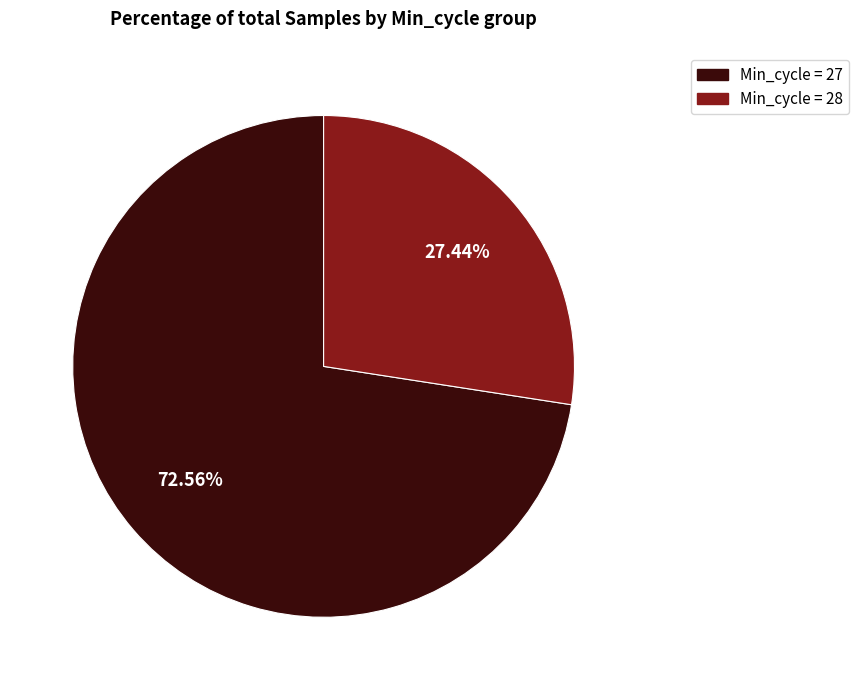

Is there a majority slice in this chart?

Yes